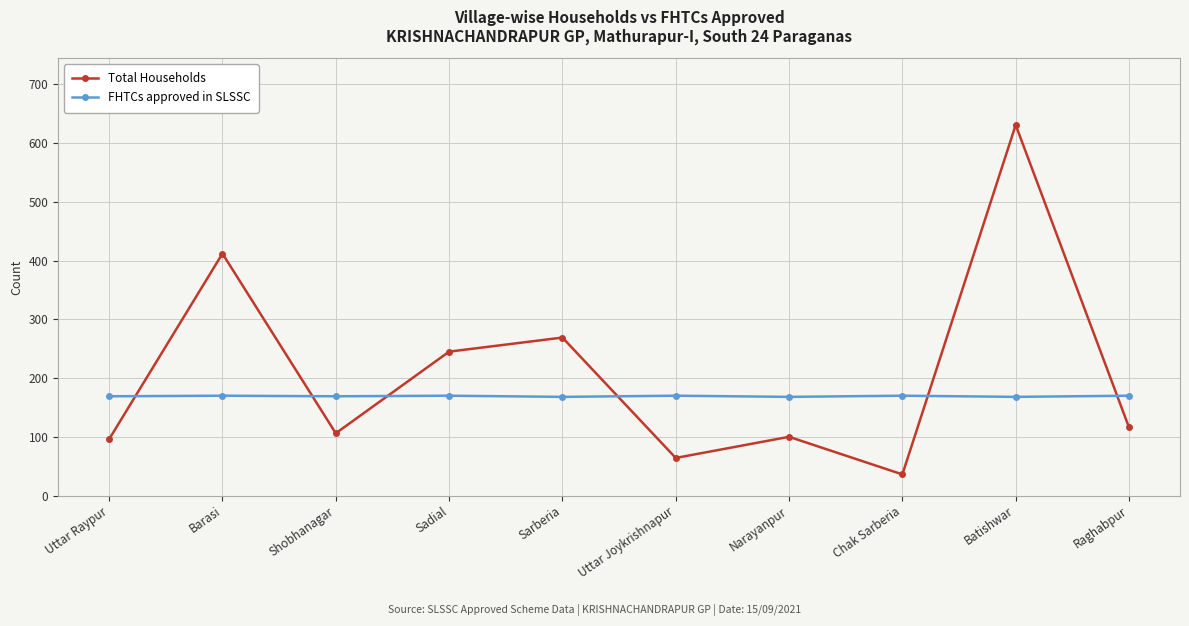

In Total Households, how many points are higher than both neighbors (excluding endpoints)?

4